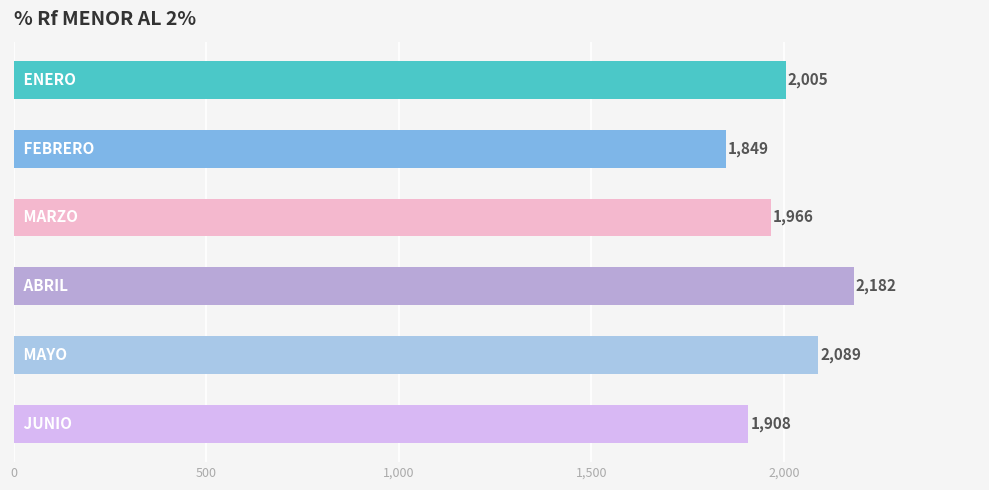

What is the value of the 1st bar from the top?

2005